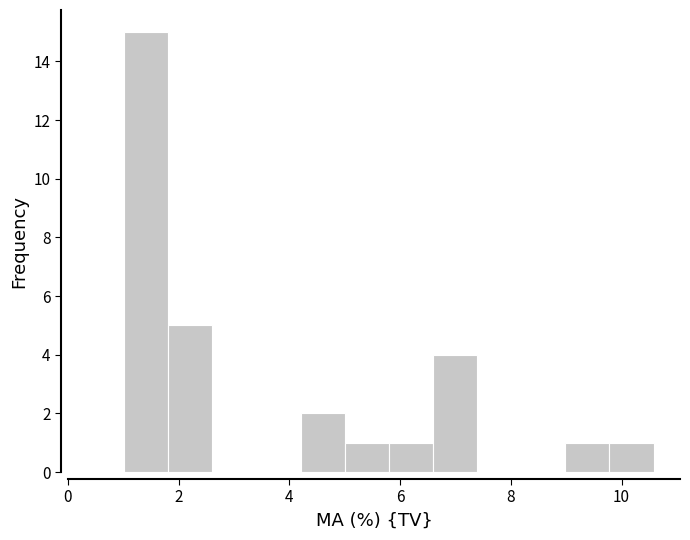

Around what value on the x-axis is the tallest bar? Give the approximate position of its centre, as read against the axis.

1.4